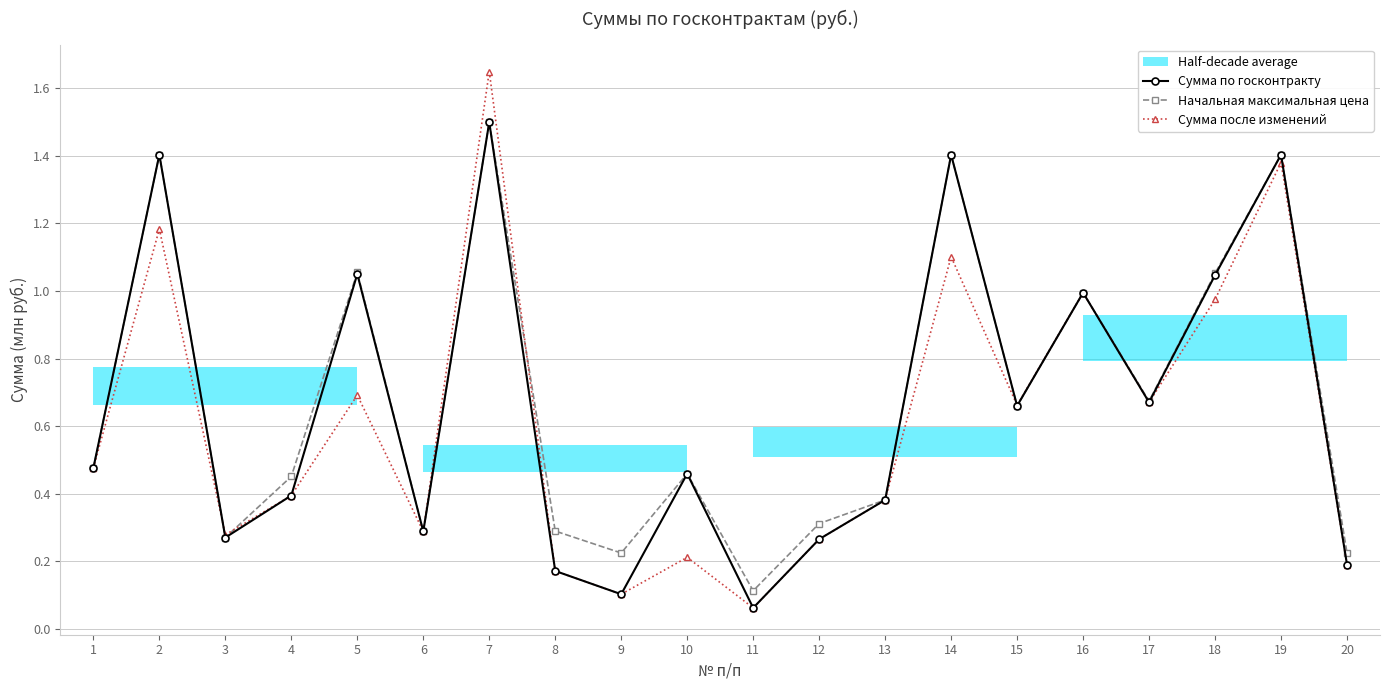

What is the difference between the Начальная максимальная цена values at 10 and 18?

0.6